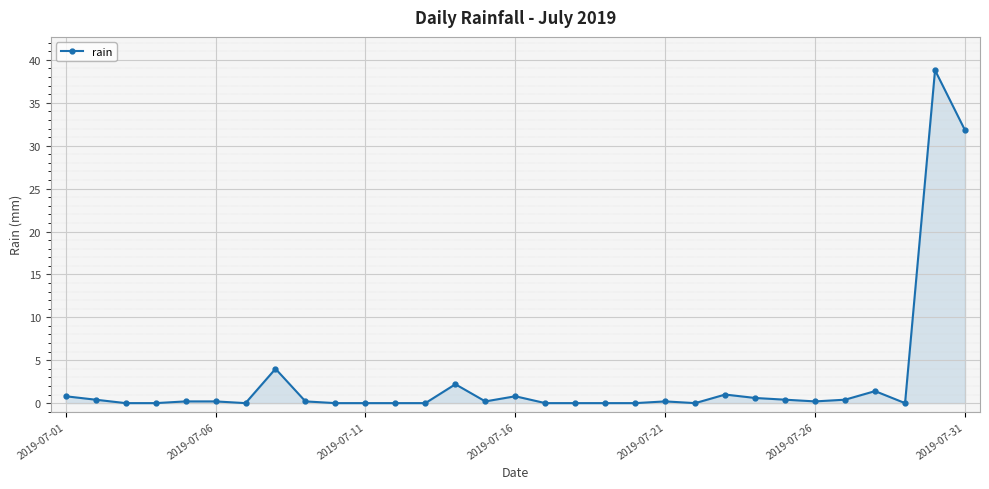

What is the greatest value displayed?

38.8